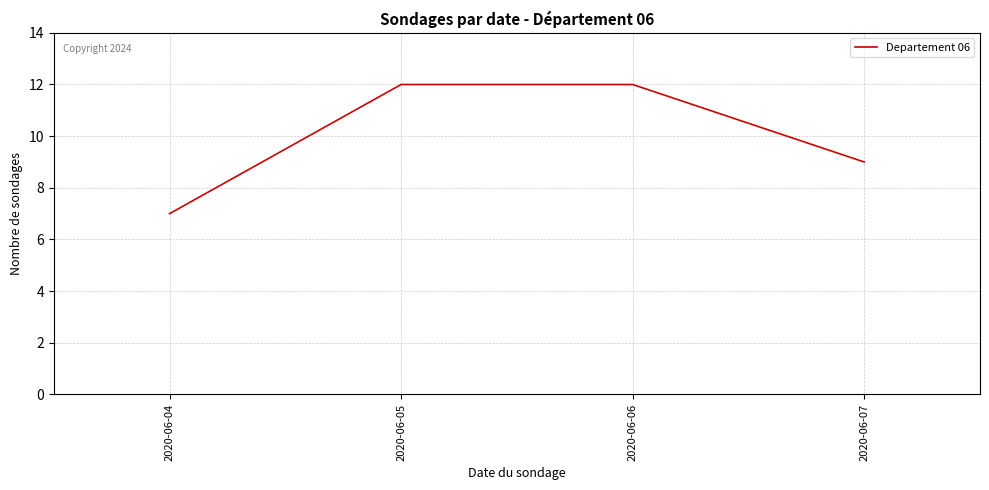

True or false: the data shows 12 at 2020-06-05.

True